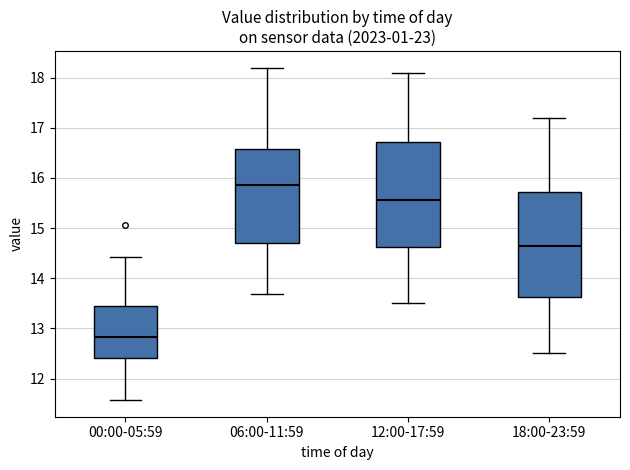

Where does the median line of the box for 06:00-11:59 sit on the y-axis? The values are not printed on the chart, so give them approximately, as read against the axis.

15.9